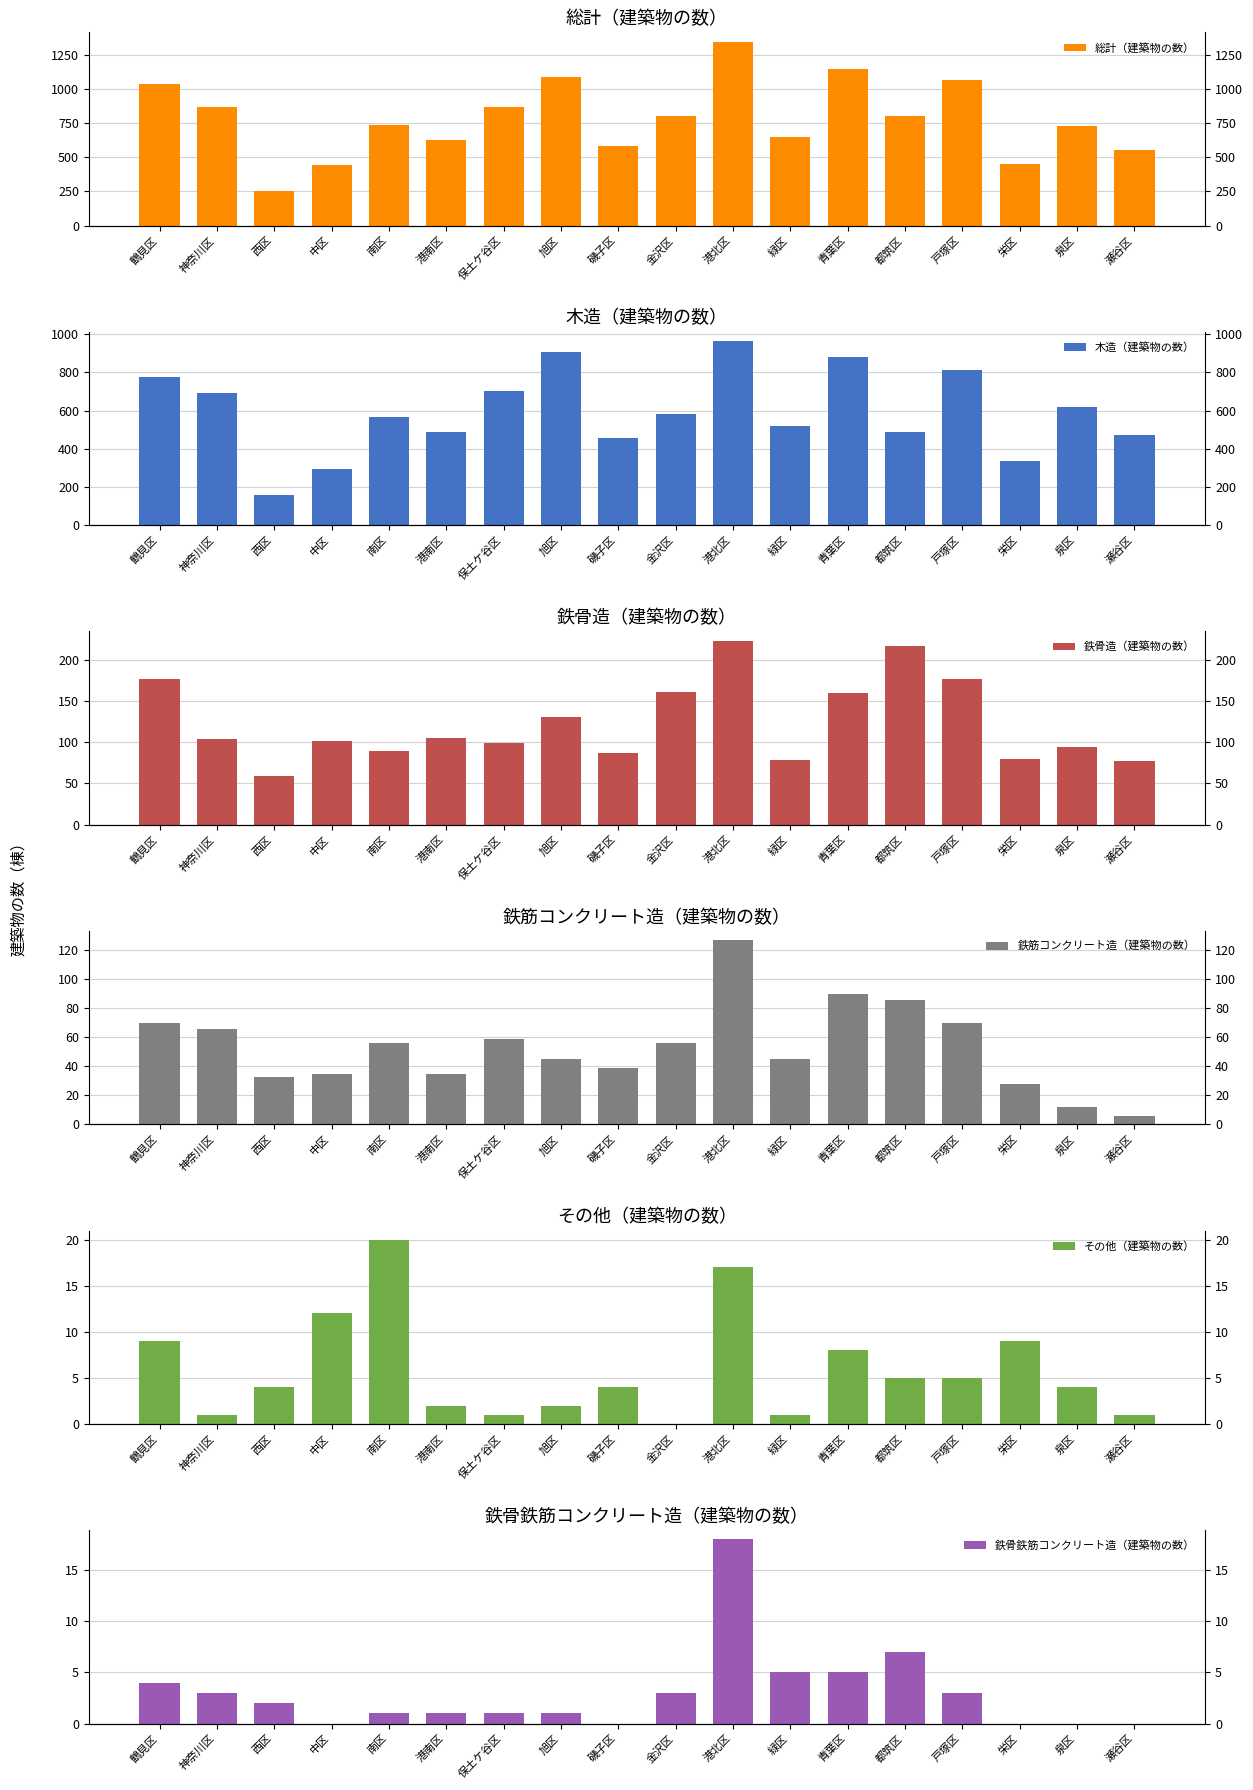

Which series has the largest range (max minus min)?

総計（建築物の数）